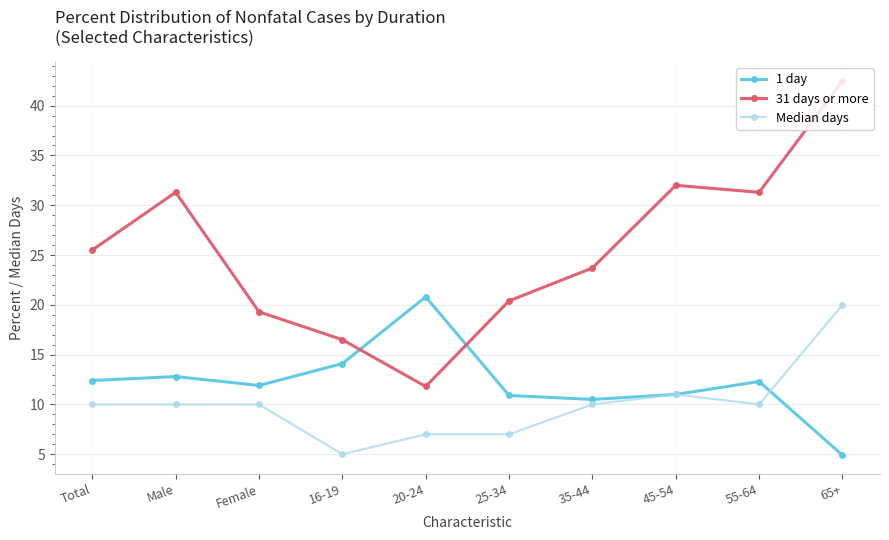

Does the chart display data point markers on the line(s)?

Yes